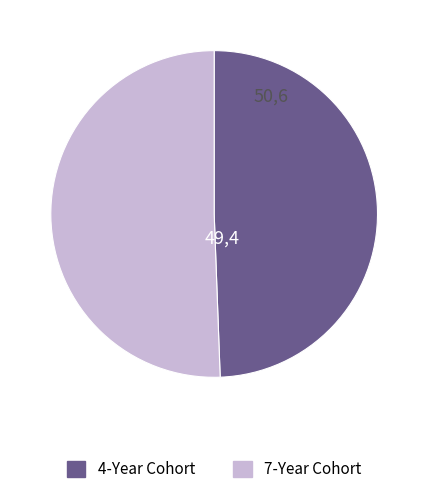

Which has a higher value, 4-Year Cohort or 7-Year Cohort?

7-Year Cohort